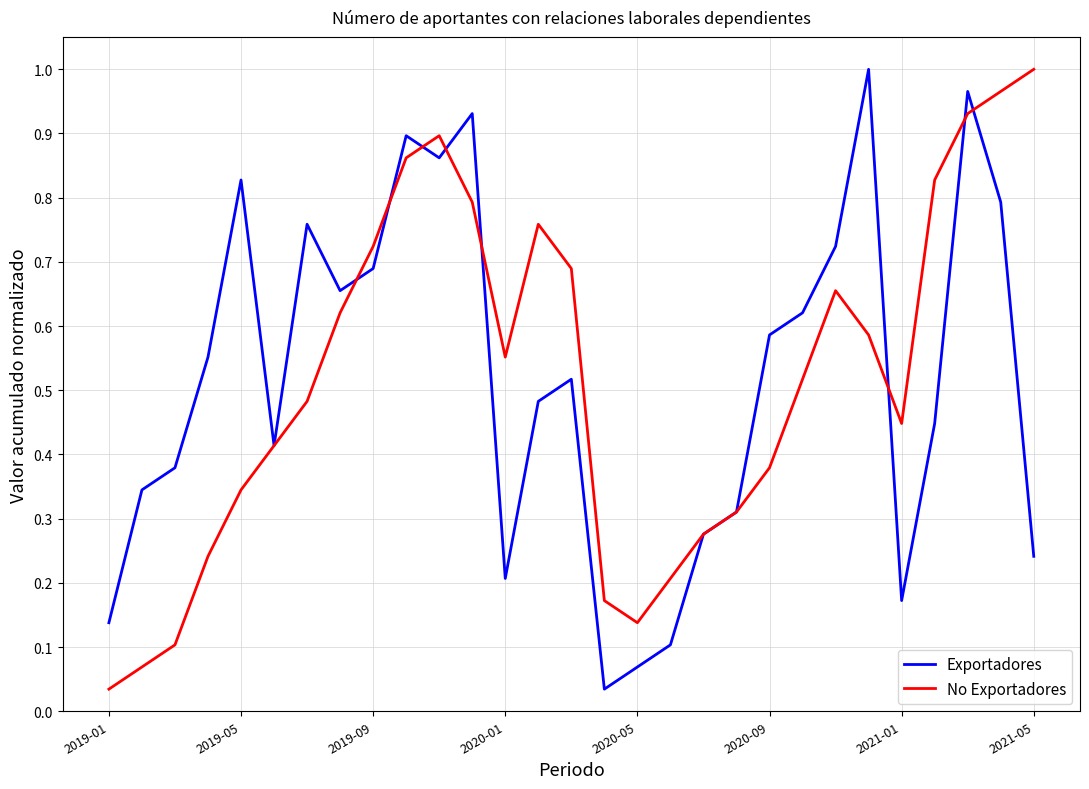

How many lines are shown in the chart?

2